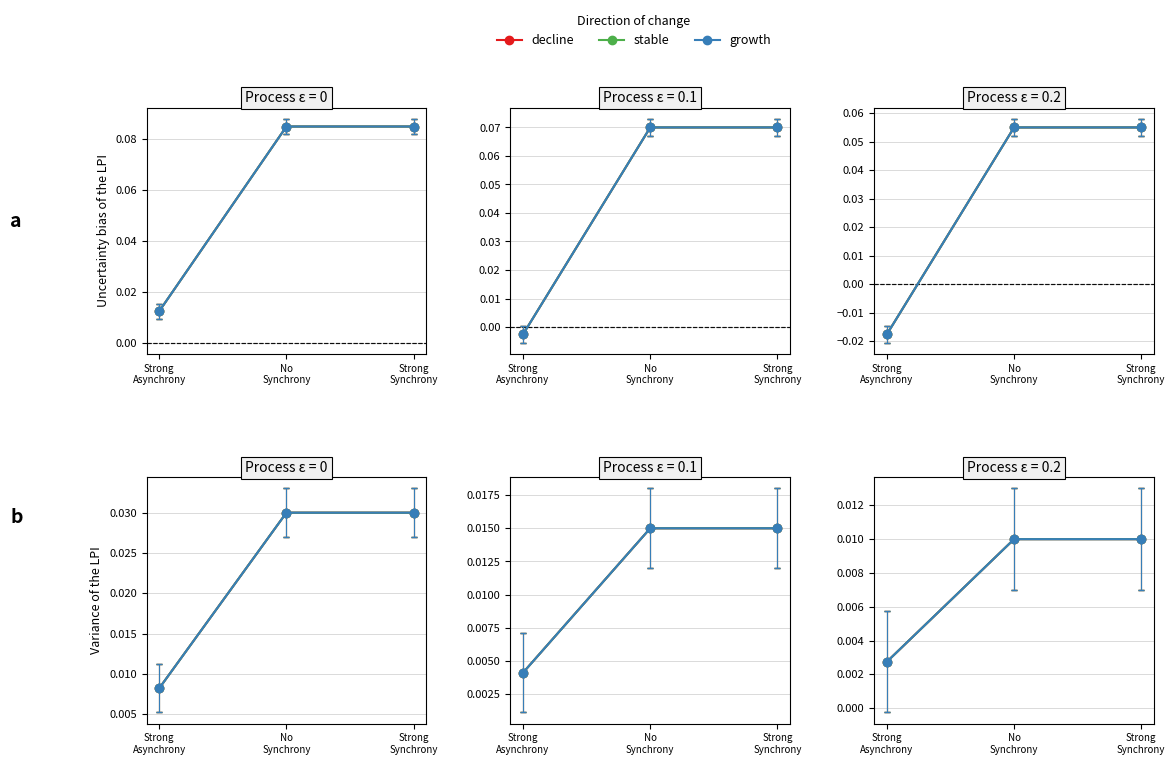

Is this an area chart (filled region under the line)?

No